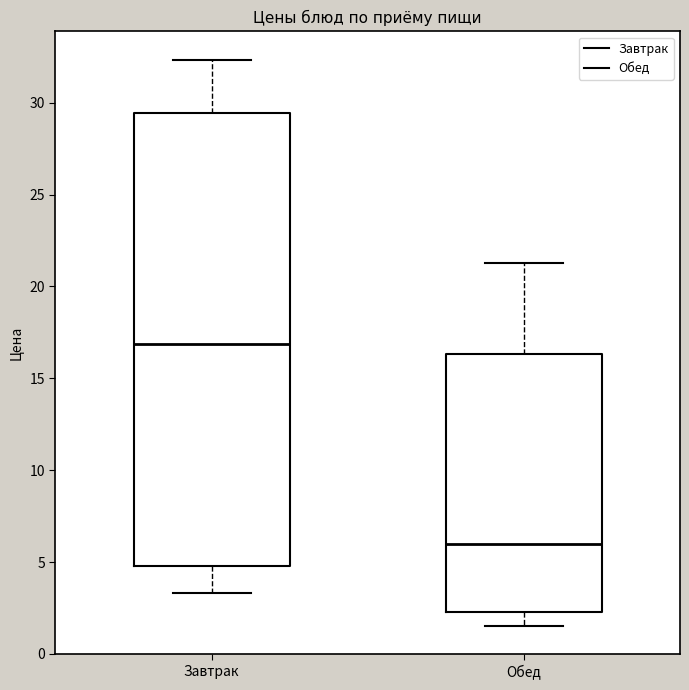

Comparing the boxes themselves (not the whiskers), which one is the tallest?

Завтрак